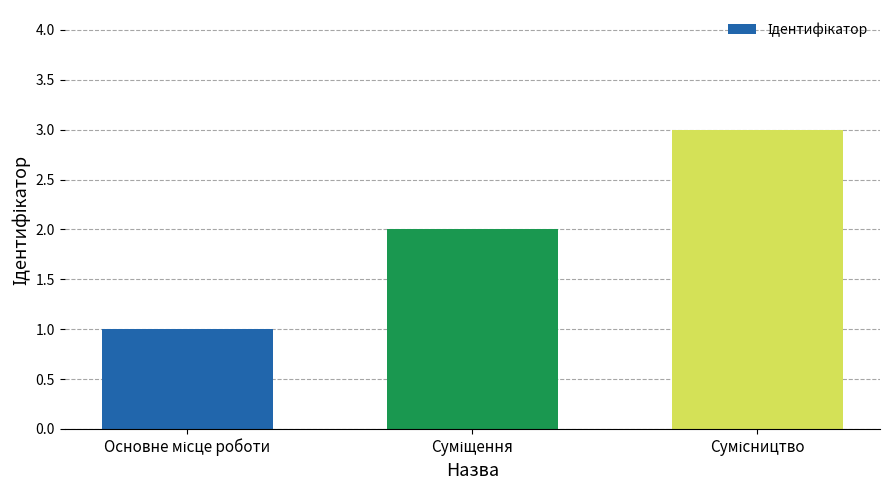

What is the greatest value displayed?

3